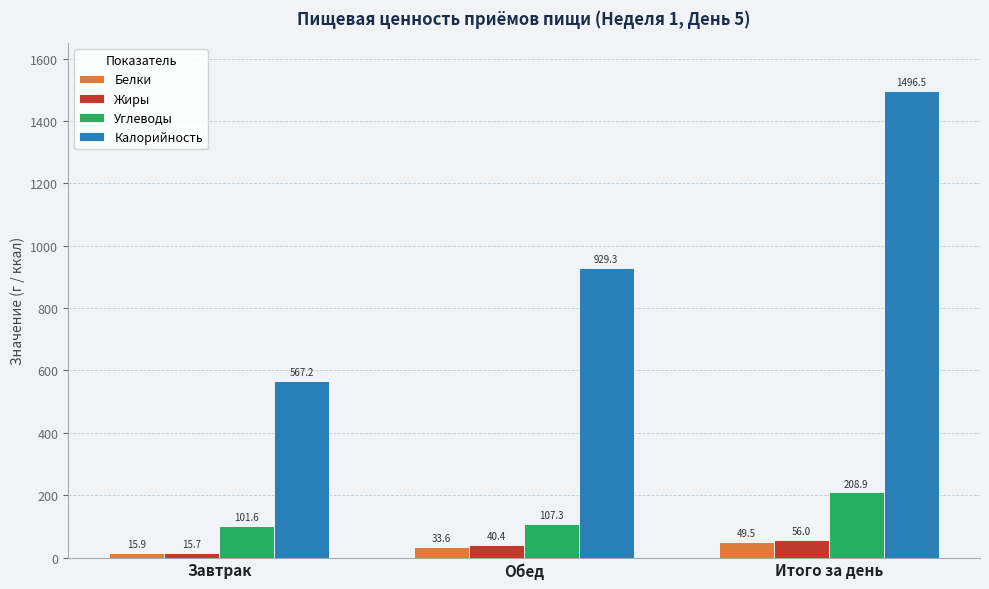

What is the difference between the second highest and minimum values in the Белки series?

17.6